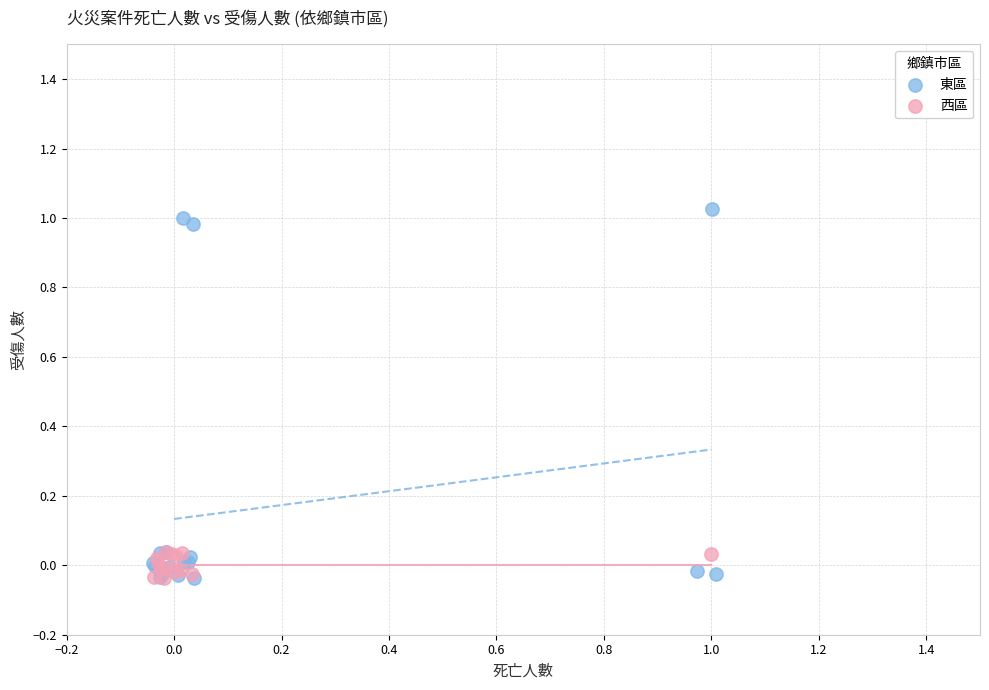

Which series reaches the maximum Y coordinate?

東區